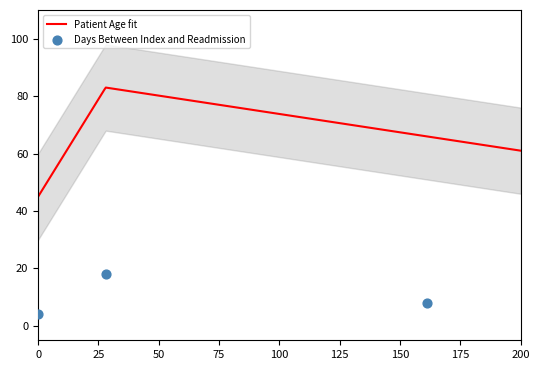

What is the highest value of the Patient Age fit series?

83.0